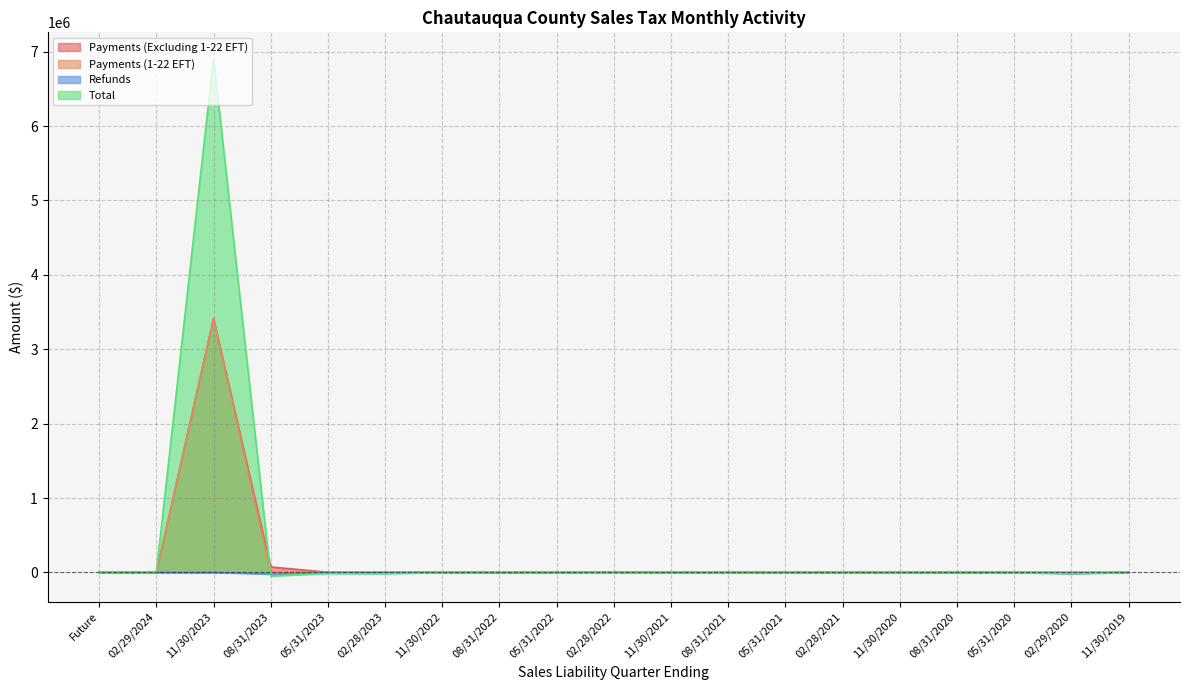

Reading left to right, transcribe all the data shown in this chart.

Payments (Excluding 1-22 EFT): Future=0.0	02/29/2024=1329.4	11/30/2023=3413781.3	08/31/2023=73607.5	05/31/2023=2498.9	02/28/2023=958.0	11/30/2022=2258.1	08/31/2022=2955.3	05/31/2022=1883.6	02/28/2022=469.6	11/30/2021=113.9	08/31/2021=169.1	05/31/2021=72.3	02/28/2021=185.5	11/30/2020=130.1	08/31/2020=1206.5	05/31/2020=1469.5	02/29/2020=77.2	11/30/2019=63.5
Payments (1-22 EFT): Future=0.0	02/29/2024=0.0	11/30/2023=3410414.0	08/31/2023=200.5	05/31/2023=0.0	02/28/2023=0.0	11/30/2022=0.0	08/31/2022=0.0	05/31/2022=0.0	02/28/2022=0.0	11/30/2021=0.0	08/31/2021=0.0	05/31/2021=0.0	02/28/2021=0.0	11/30/2020=0.0	08/31/2020=0.0	05/31/2020=0.0	02/29/2020=0.0	11/30/2019=0.0
Refunds: Future=0.0	02/29/2024=-0.0	11/30/2023=-161.9	08/31/2023=-22571.0	05/31/2023=-4133.4	02/28/2023=-3731.8	11/30/2022=-1504.2	08/31/2022=-153.3	05/31/2022=-586.2	02/28/2022=-34.3	11/30/2021=-81.9	08/31/2021=-1042.9	05/31/2021=-81.5	02/28/2021=-71.5	11/30/2020=-204.2	08/31/2020=-295.1	05/31/2020=-755.0	02/29/2020=-15336.9	11/30/2019=0.0
Total: Future=0.0	02/29/2024=1723.8	11/30/2023=6911713.2	08/31/2023=-48420.9	05/31/2023=-14599.5	02/28/2023=-17445.3	11/30/2022=-847.7	08/31/2022=2705.5	05/31/2022=912.1	02/28/2022=-4192.1	11/30/2021=-207.7	08/31/2021=-1230.5	05/31/2021=-37.1	02/28/2021=-58.1	11/30/2020=-1301.7	08/31/2020=791.8	05/31/2020=486.6	02/29/2020=-15414.0	11/30/2019=40.8